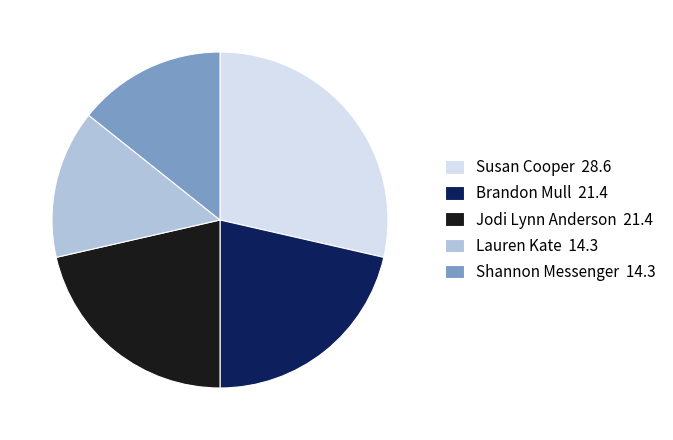

Is it true that Brandon Mull is 21% of the pie?

True